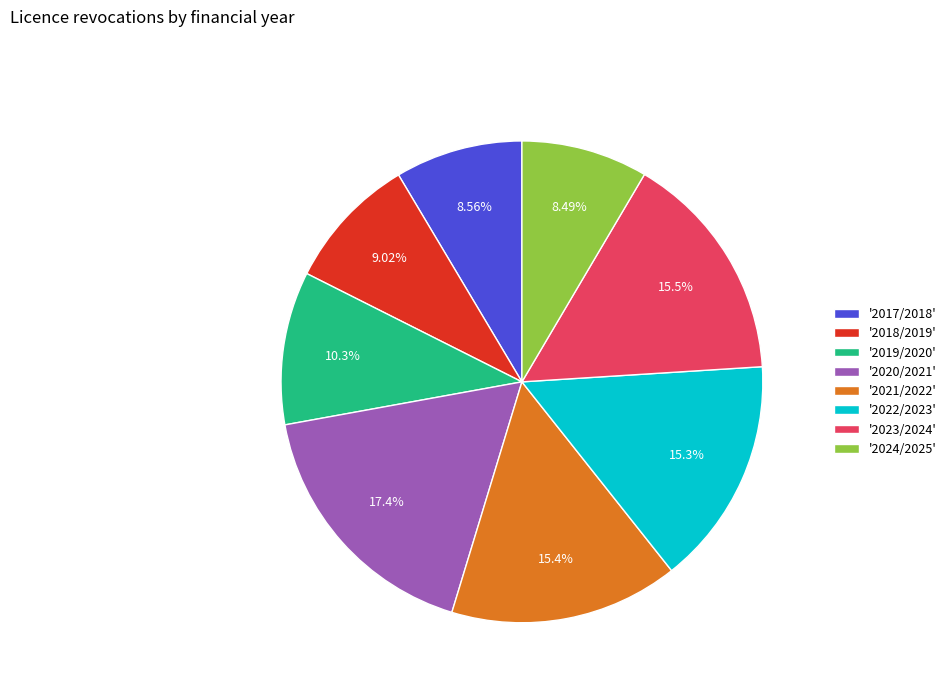

Is there a majority slice in this chart?

No